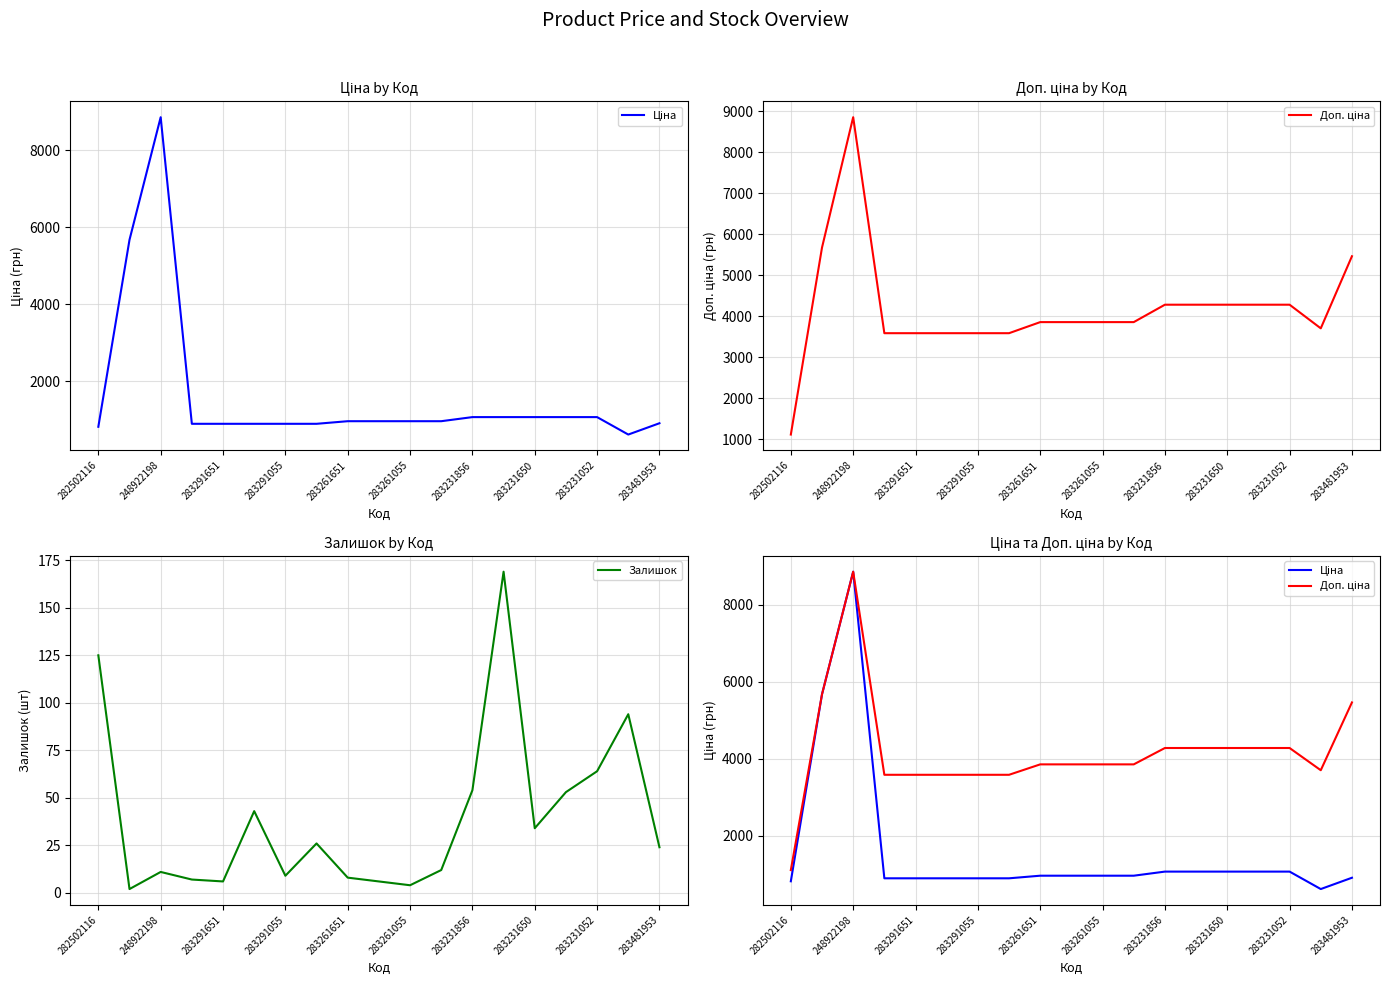

True or false: Залишок has a value of 6 at 283291651.

True